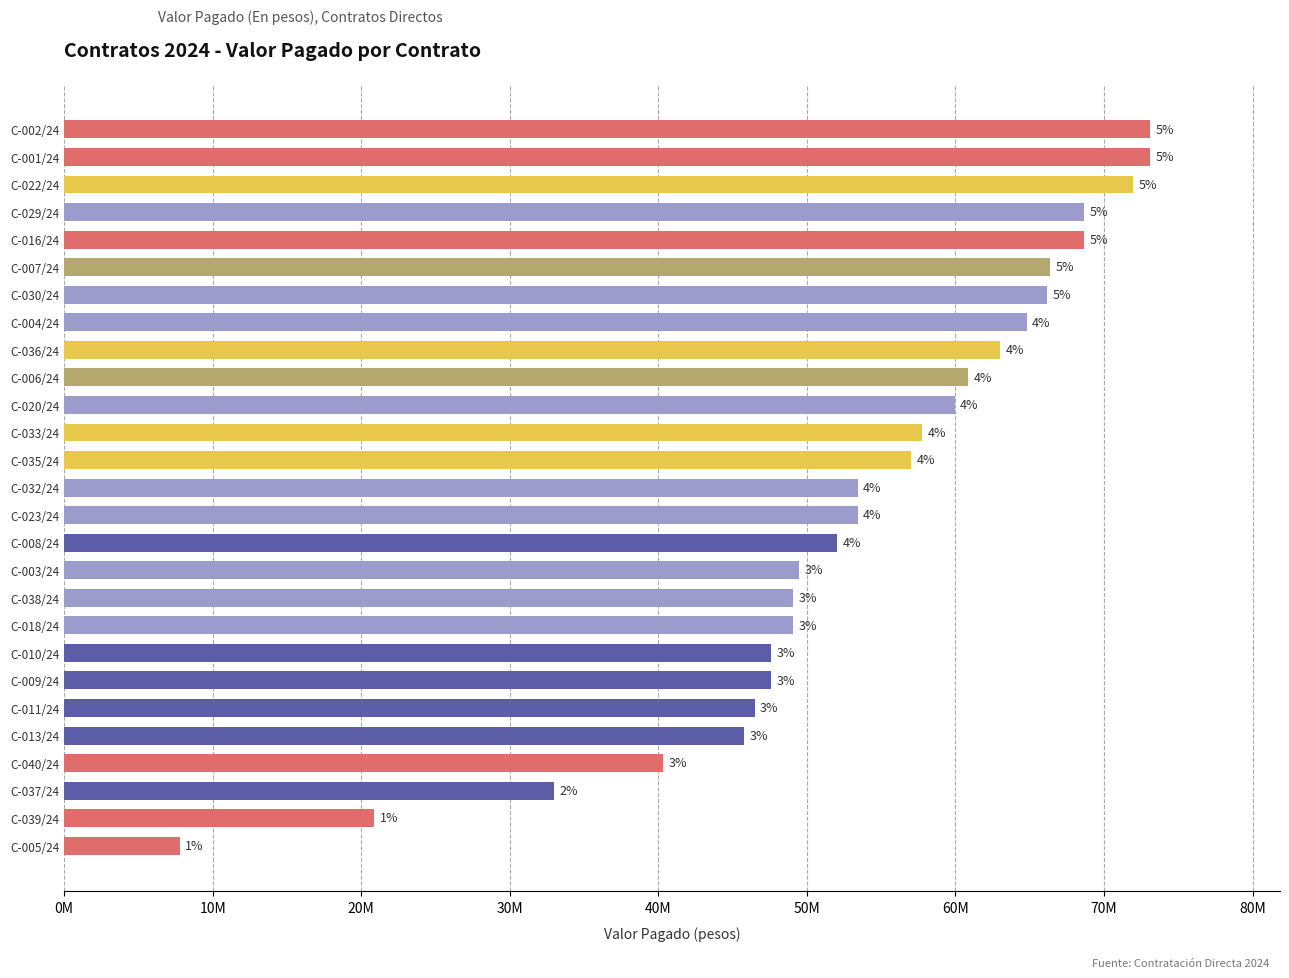

Does the chart contain any negative values?

No